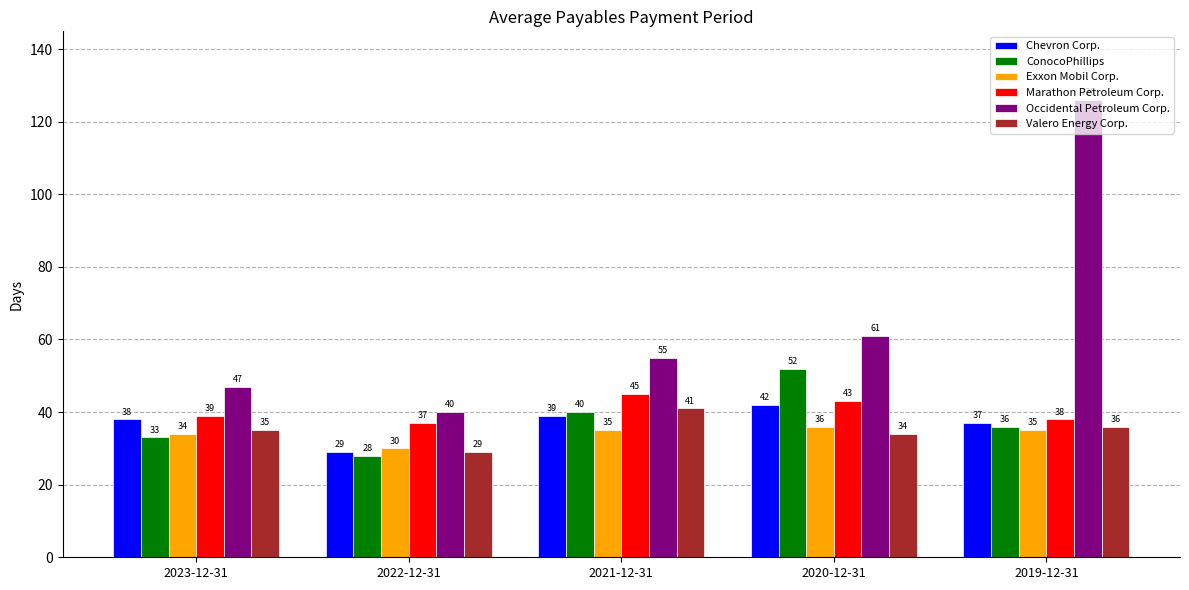

What are all the series names shown in the legend?

Chevron Corp., ConocoPhillips, Exxon Mobil Corp., Marathon Petroleum Corp., Occidental Petroleum Corp., Valero Energy Corp.